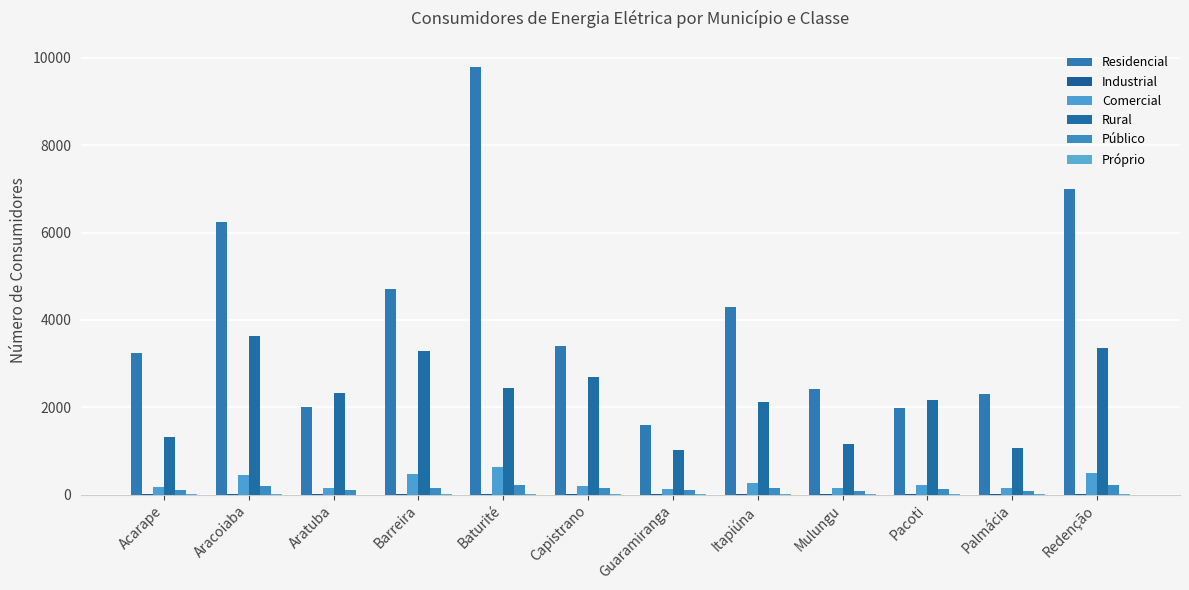

True or false: Residencial has a value of 548 at Pacoti.

False